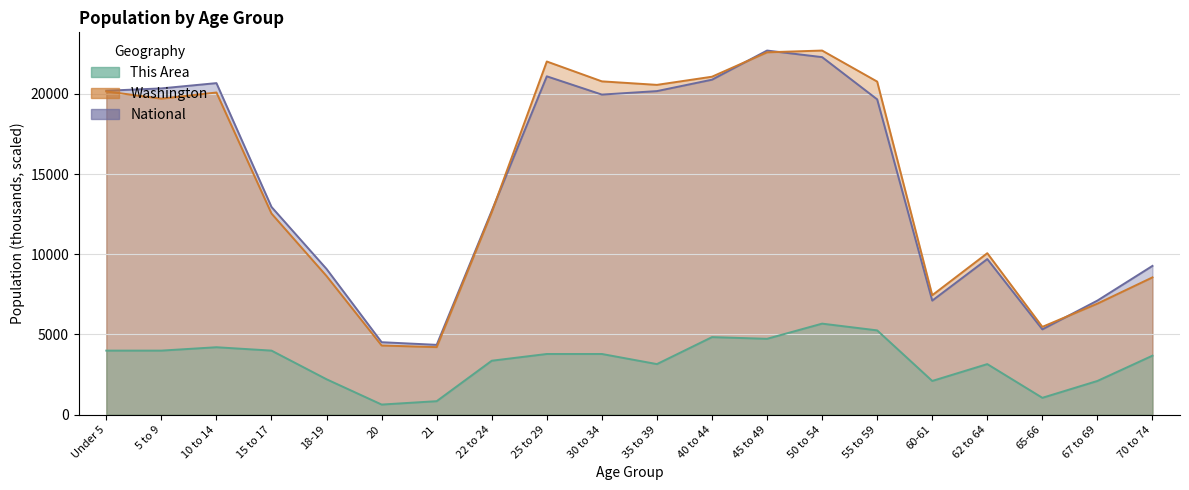

What is the label of the 2nd point from the left?

5 to 9